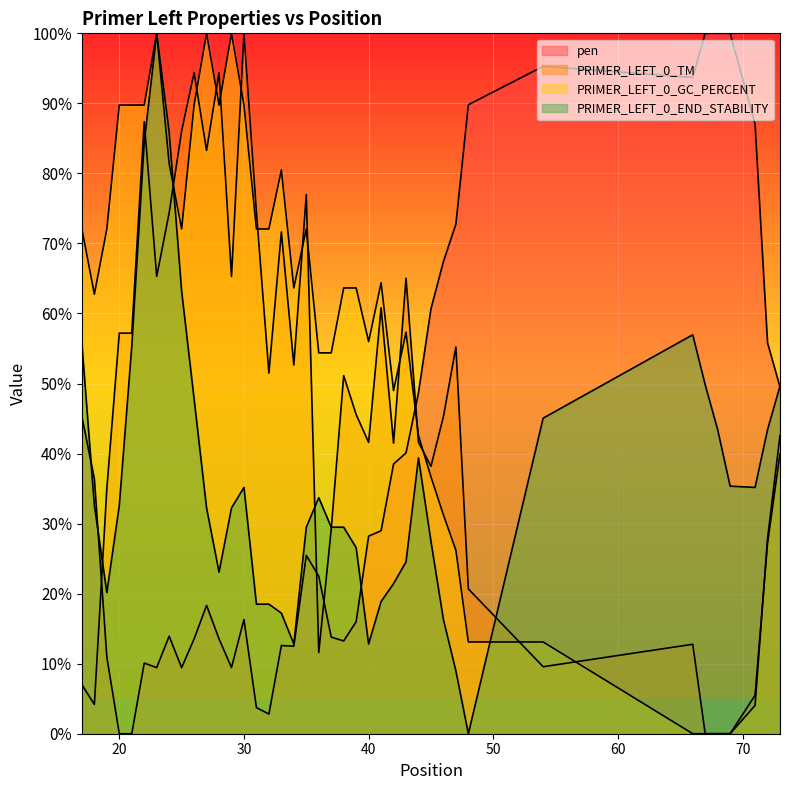

Rank the series by their maximum value, from highest to lowest.

pen, PRIMER_LEFT_0_TM, PRIMER_LEFT_0_GC_PERCENT, PRIMER_LEFT_0_END_STABILITY